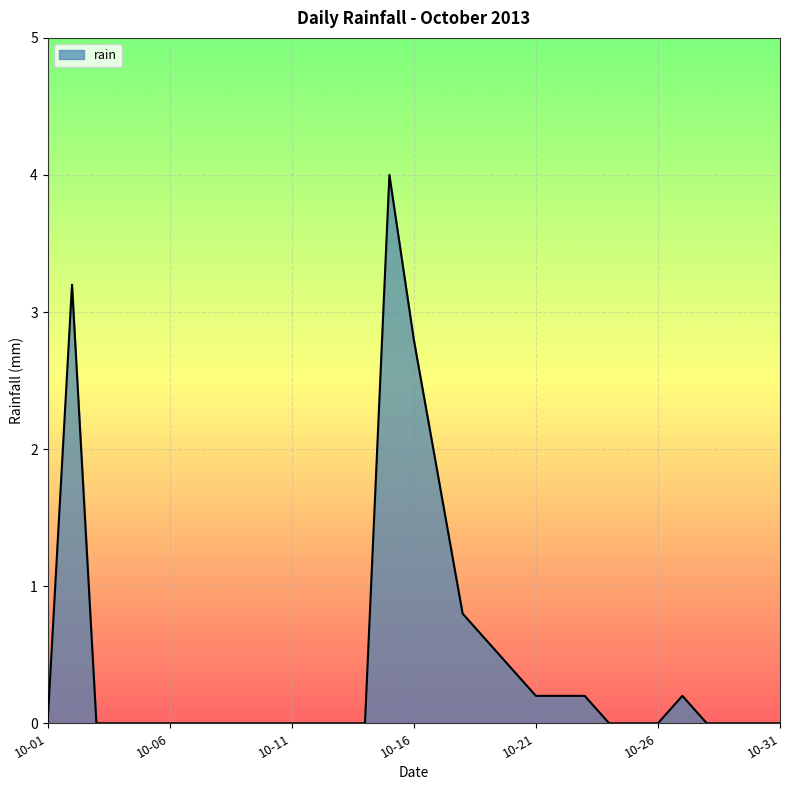

What is the difference between the maximum and minimum values?

4.0